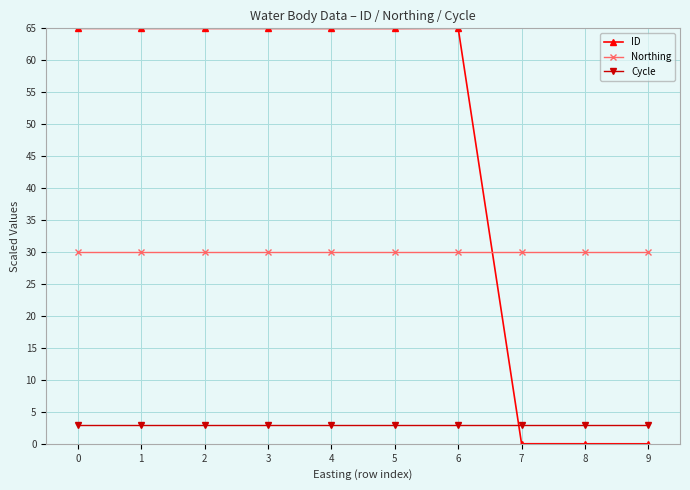

Rank the series at 5 from highest to lowest value.

ID, Northing, Cycle